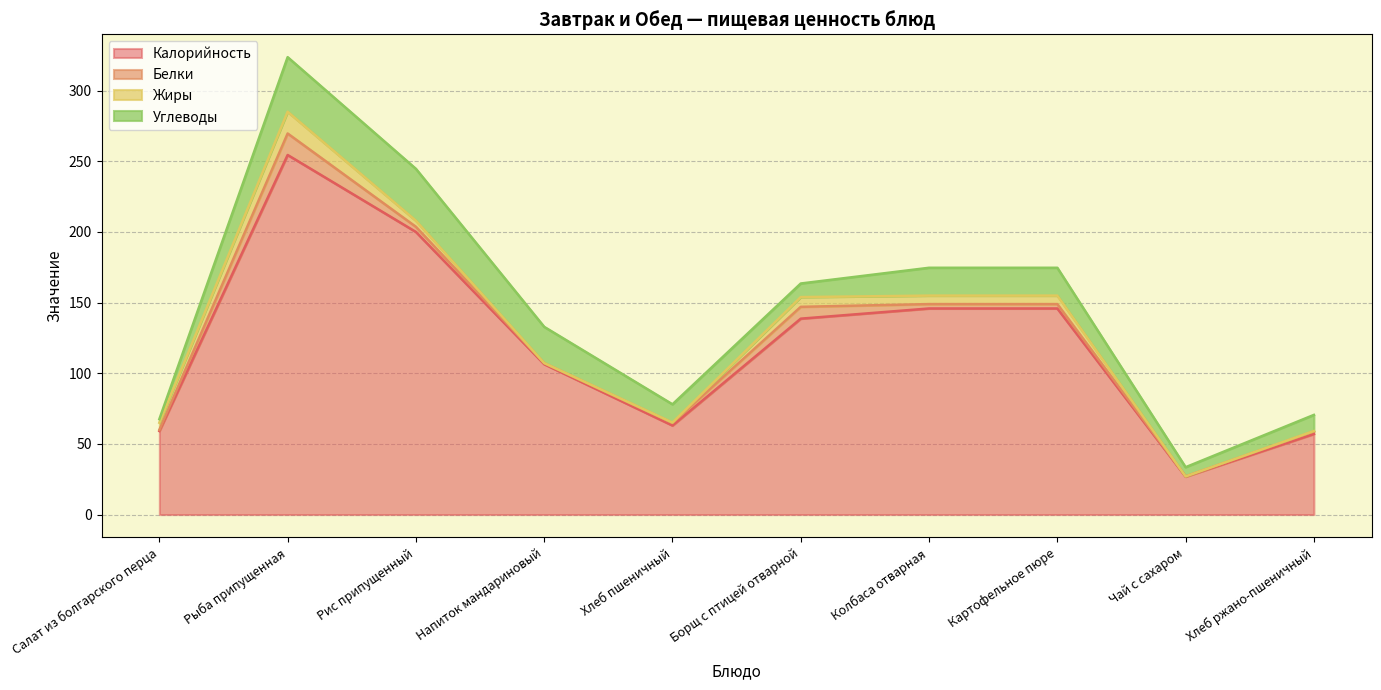

What is the average value of the Углеводы series?

18.3